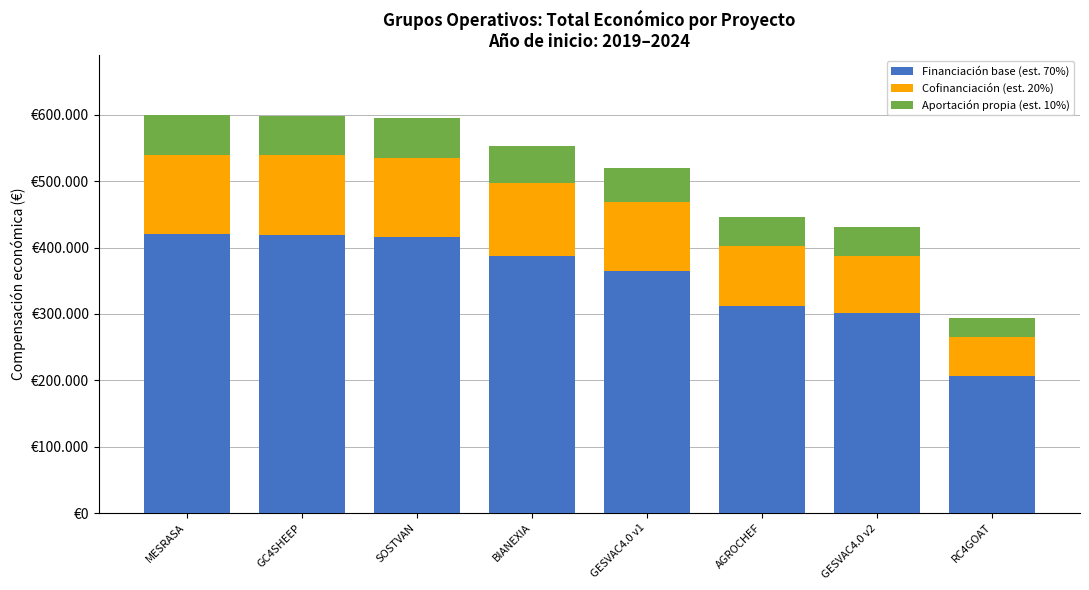

Which has a higher value, SOSTVAN or GESVAC4.0 v2?

SOSTVAN